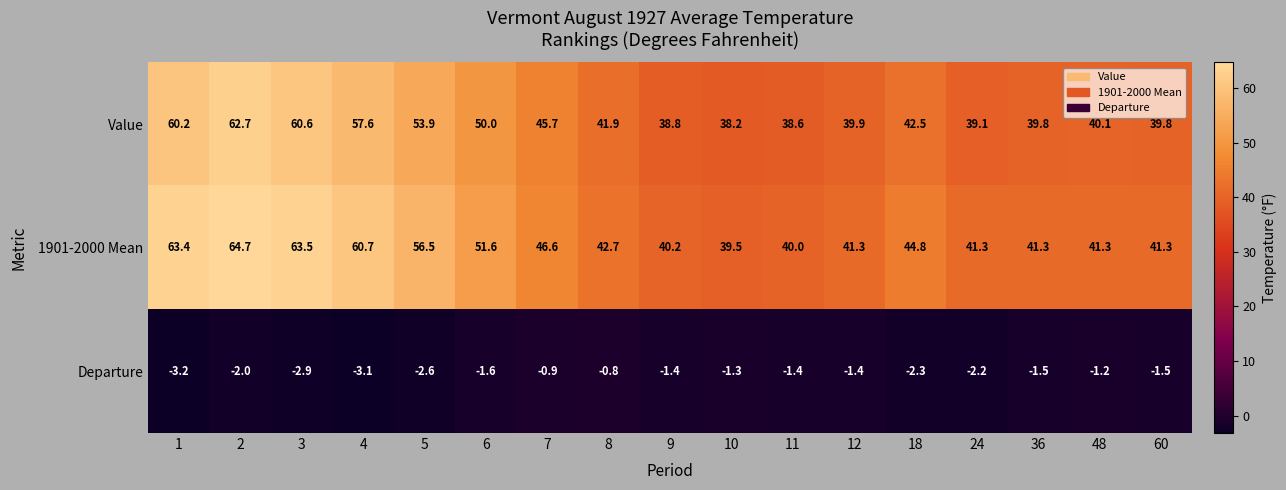

Is the value of Value at 3 greater than the value of Departure at 9?

Yes